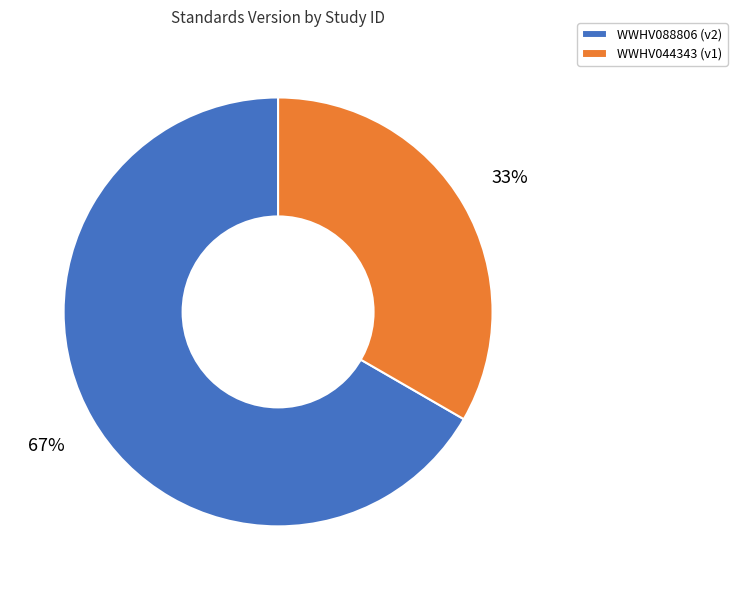

To the nearest percent, what is the combined percentage of WWHV044343 (v1) and WWHV088806 (v2)?

100%